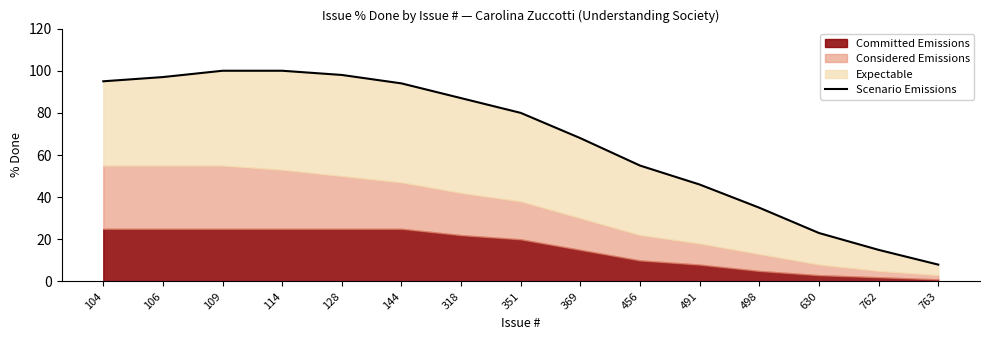

Reading right to left, what are all the values shown in this chart?

8	15	23	35	46	55	68	80	87	94	98	100	100	97	95